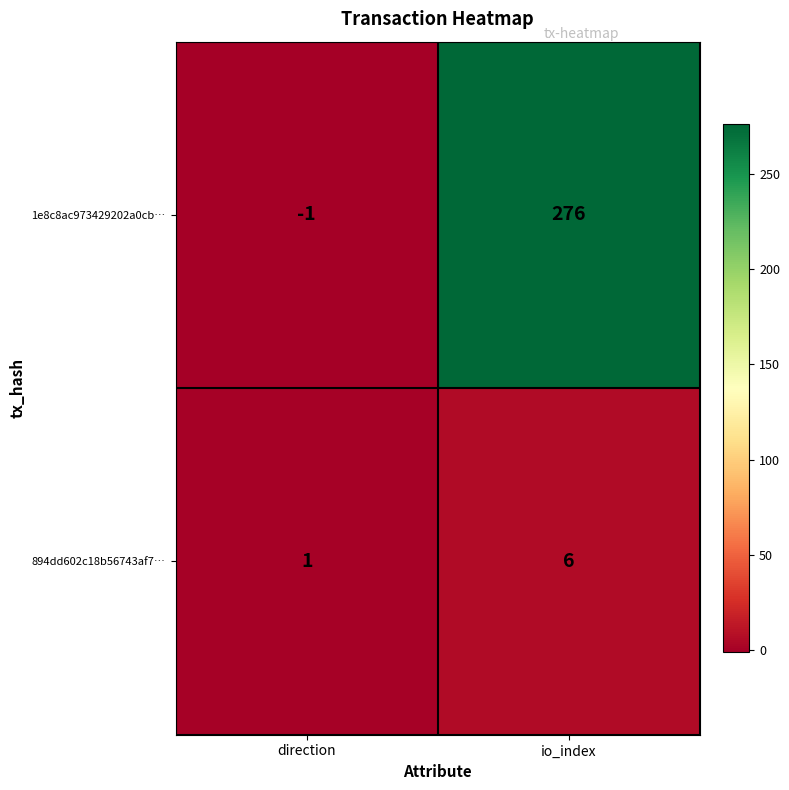

The 894dd602c18b56743af7… series shows 6 at io_index. True or false?

True